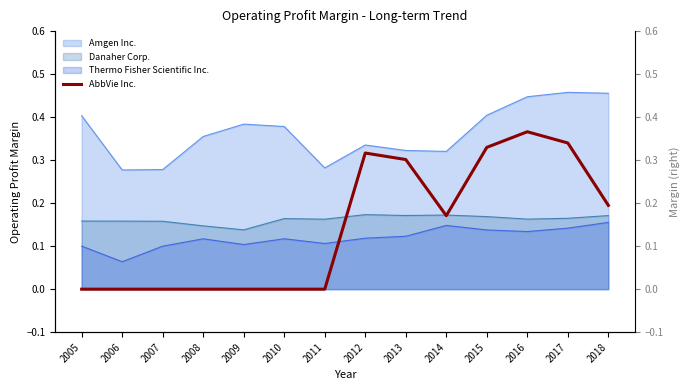

How many lines are shown in the chart?

1